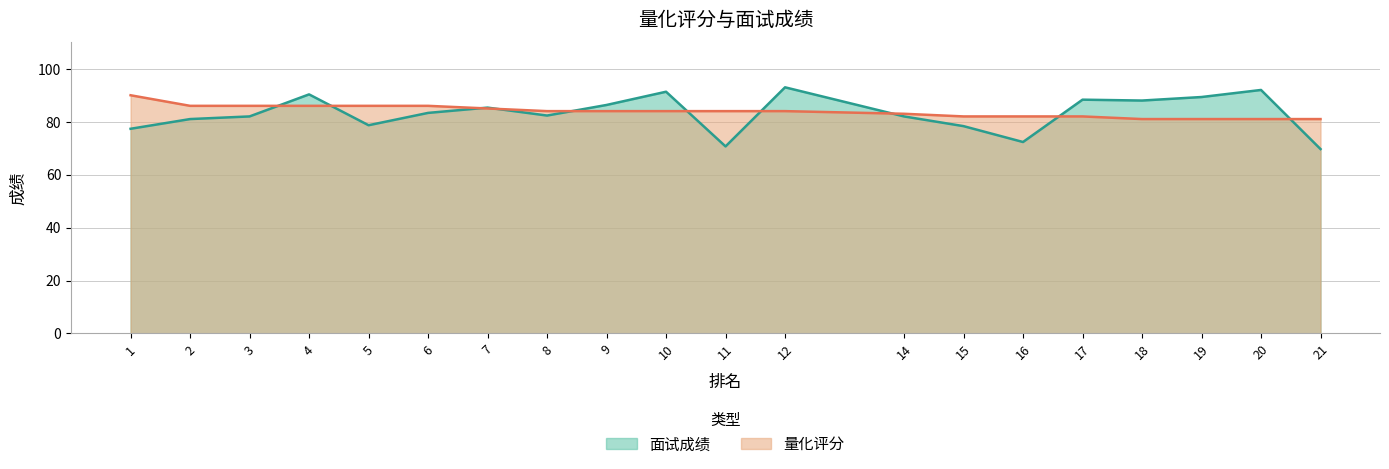

How many categories are shown in the chart?

20